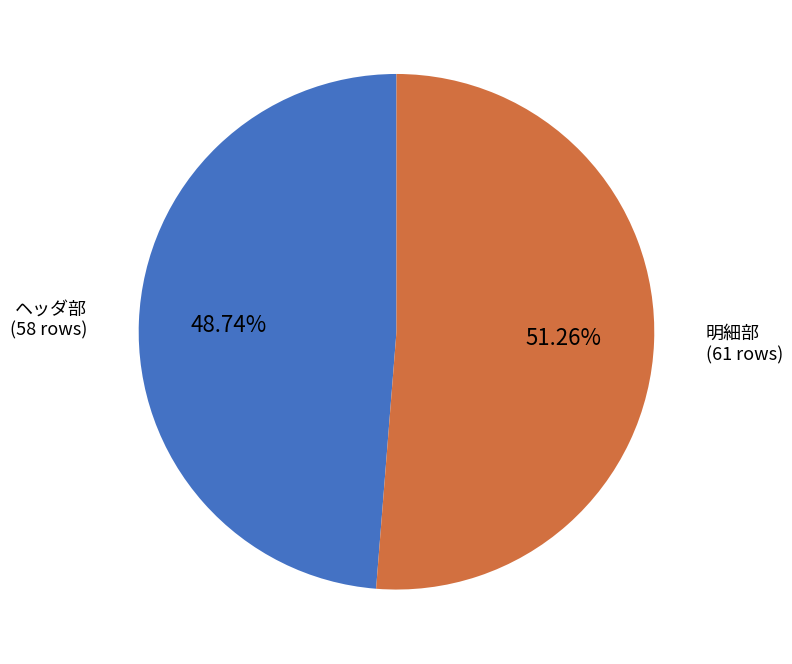

Combined, do 明細部 and ヘッダ部 account for over 50%?

Yes